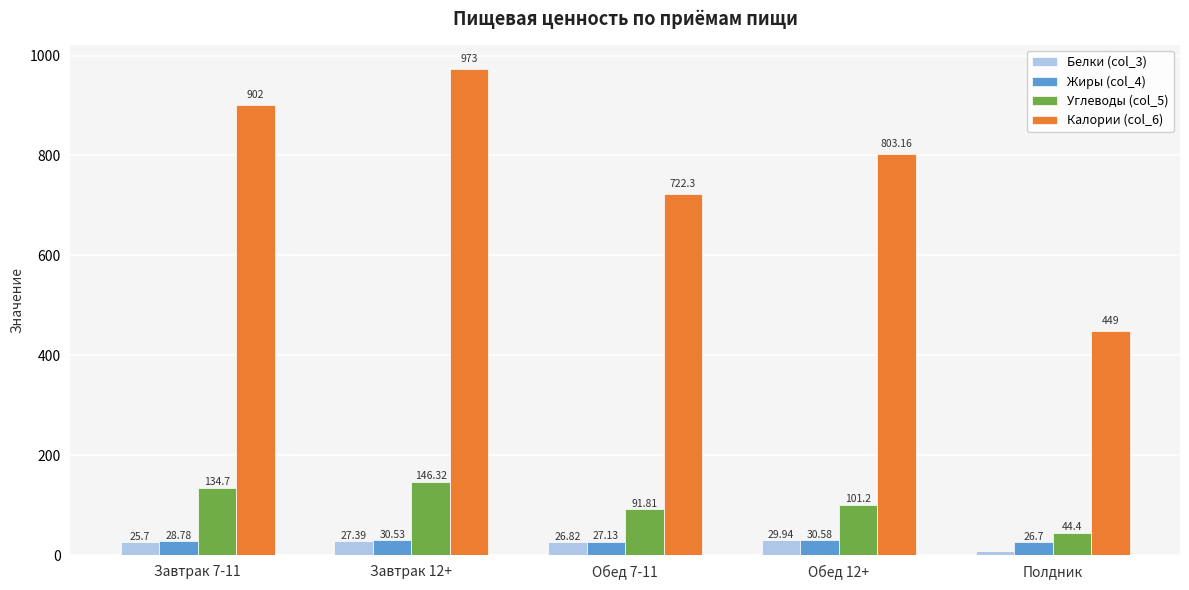

The value of Углеводы (col_5) at Обед 7-11 is 91.8. True or false?

True